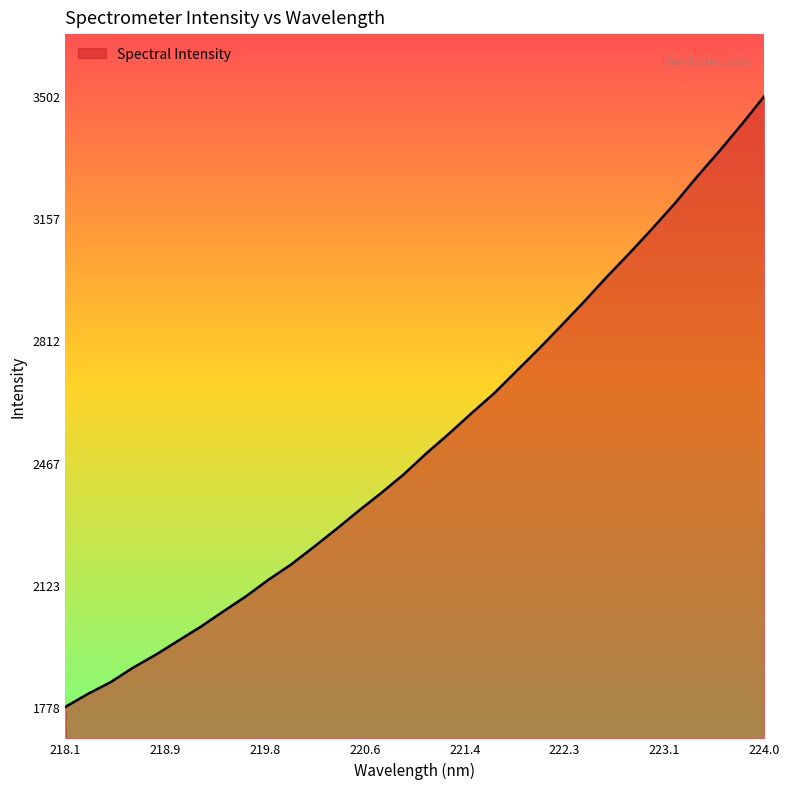

What is the smallest value displayed?

1778.2